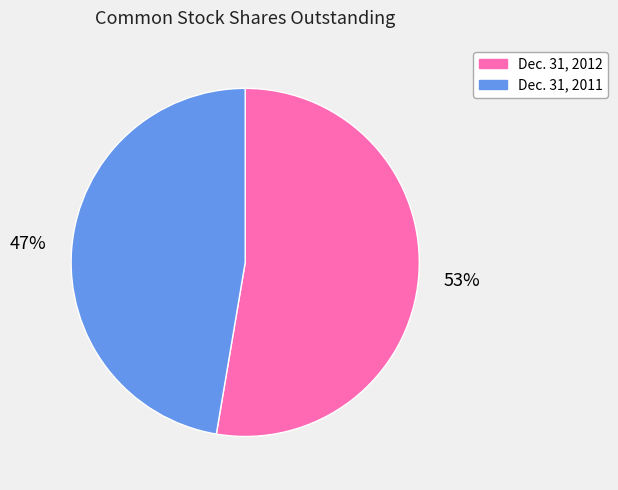

Does any single category account for the majority?

Yes